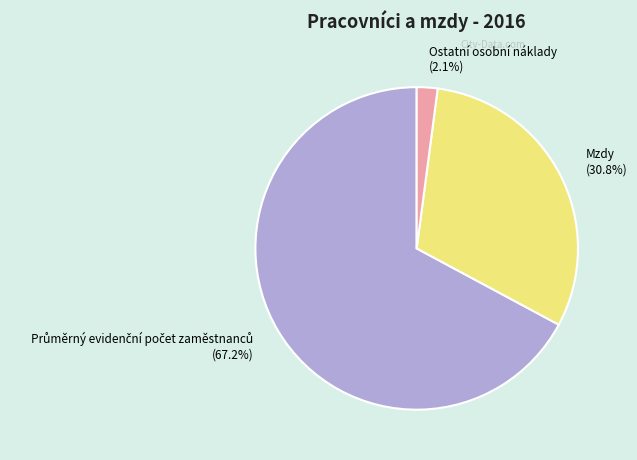

What is the smallest slice in the pie chart?

Ostatní osobní náklady